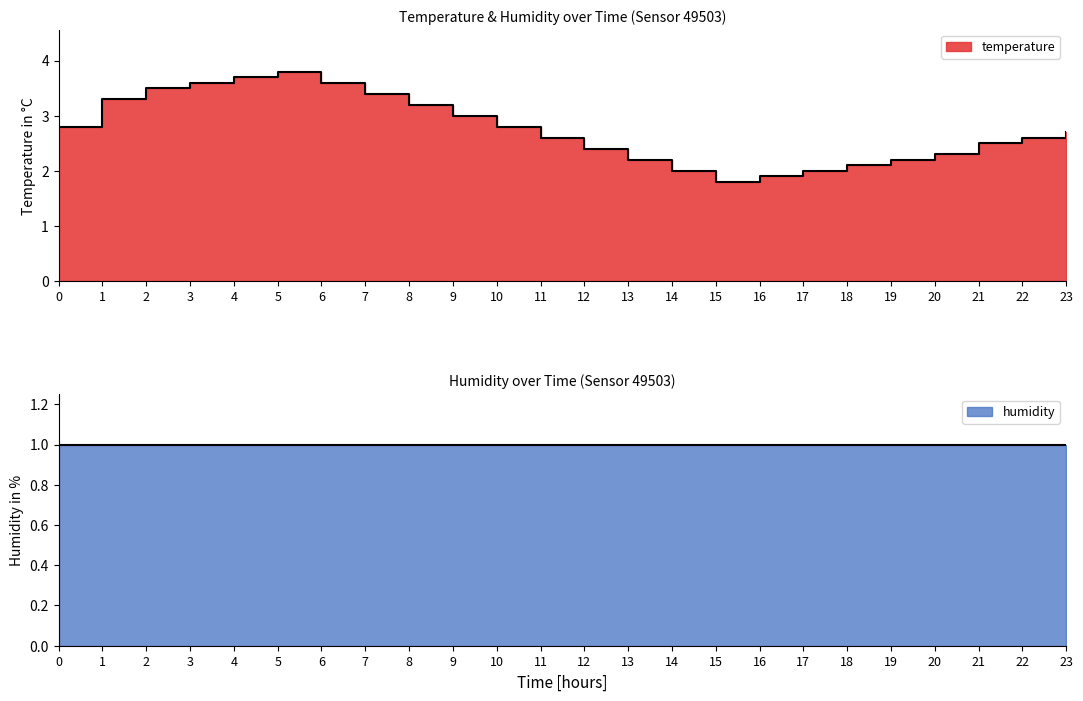

What position from the left is 07:00?

8